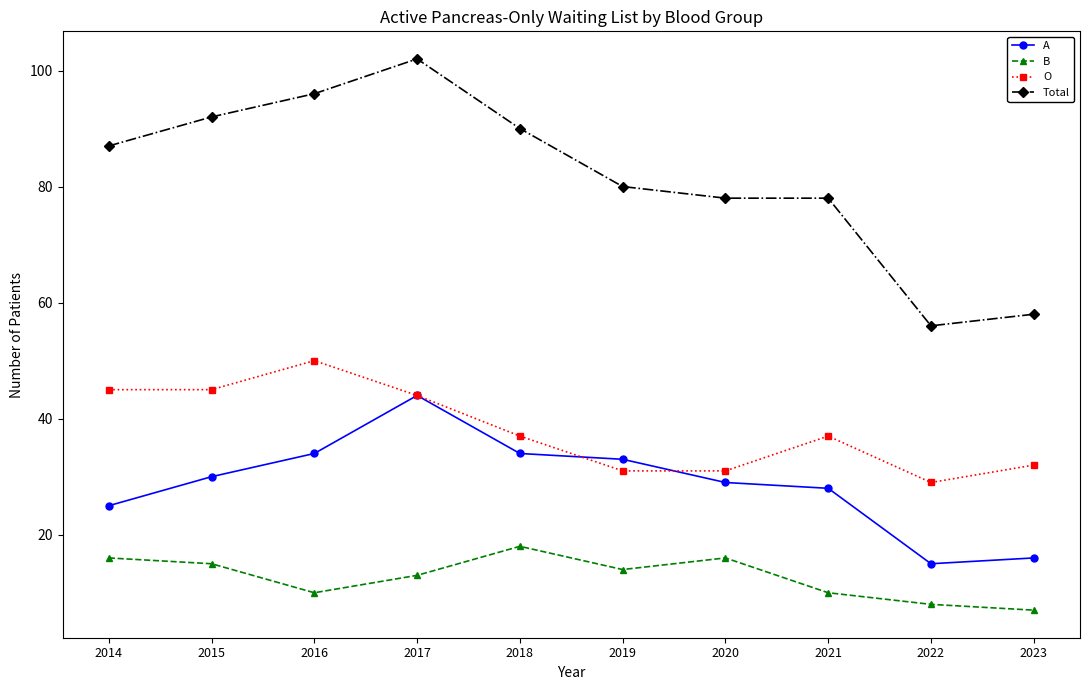

Rank the series at 2014 from highest to lowest value.

Total, O, A, B